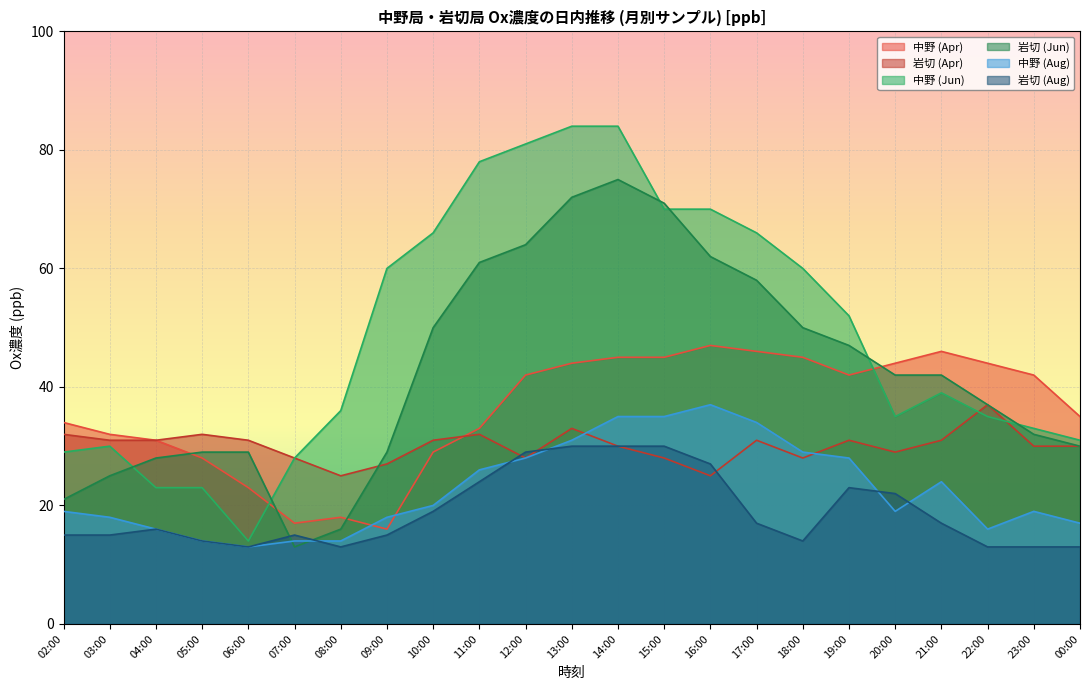

Count the number of categories in the chart.

23